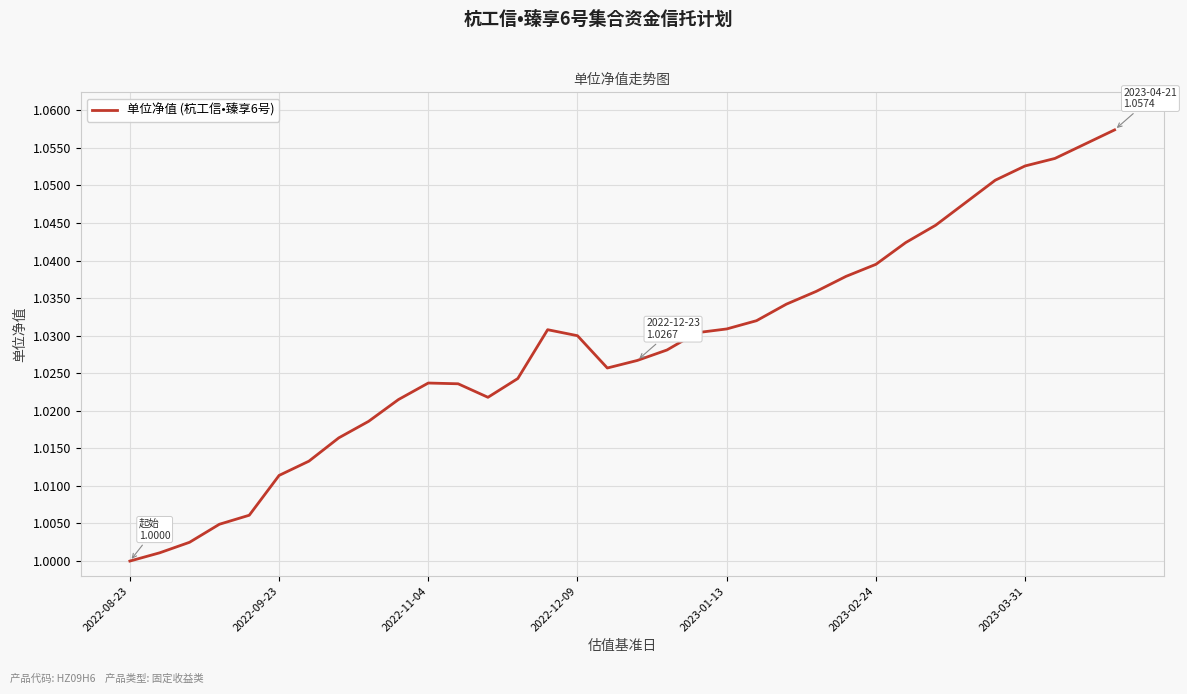

What is the average value?

1.0